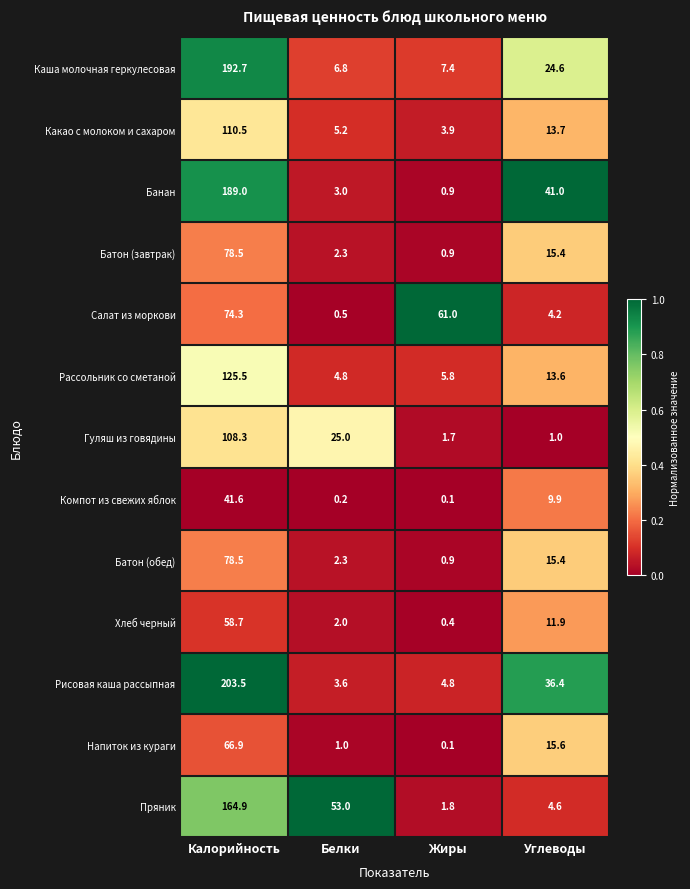

What is the spread (max minus min) of values at Жиры?

60.9